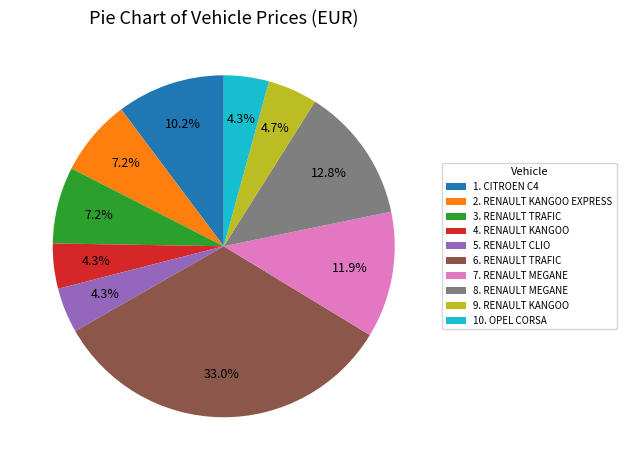

Which category has the biggest portion of the pie?

6. RENAULT TRAFIC